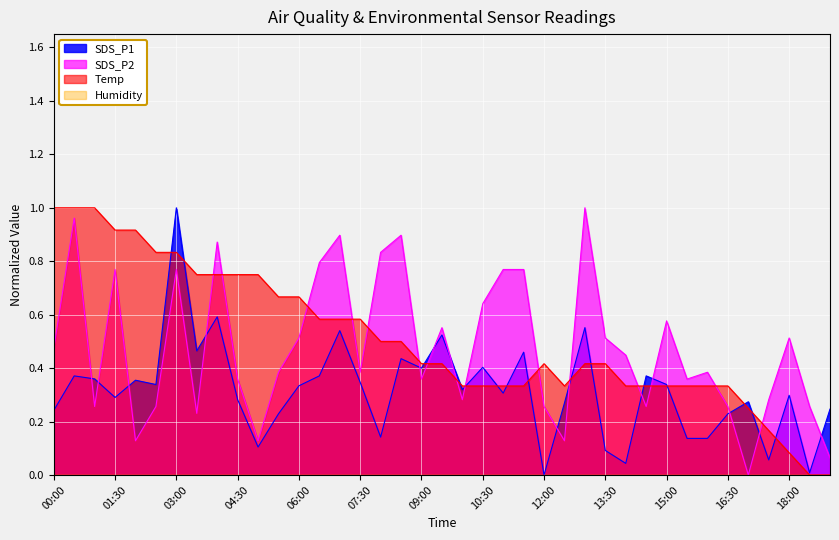

The value of Temp at 05:00 is 0.7. True or false?

True